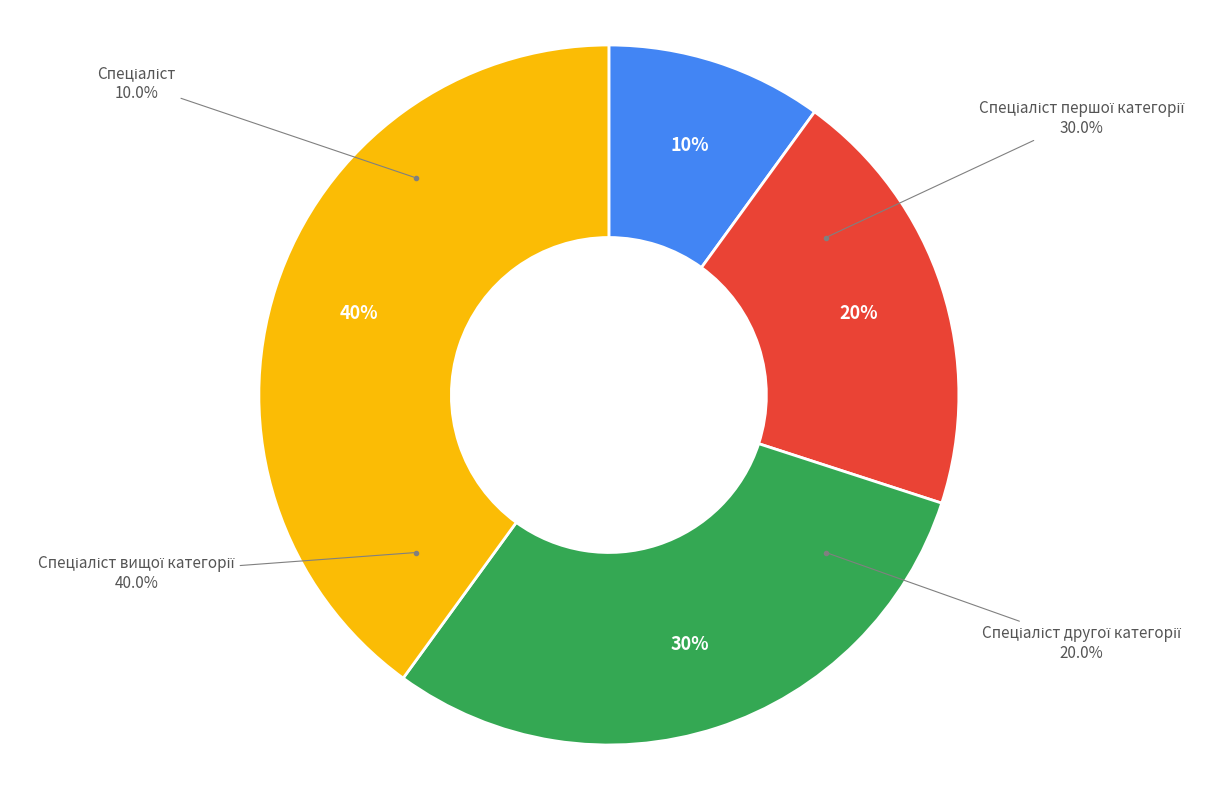

Do Спеціаліст вищої категорії and Спеціаліст першої категорії together represent more than half of the pie?

Yes